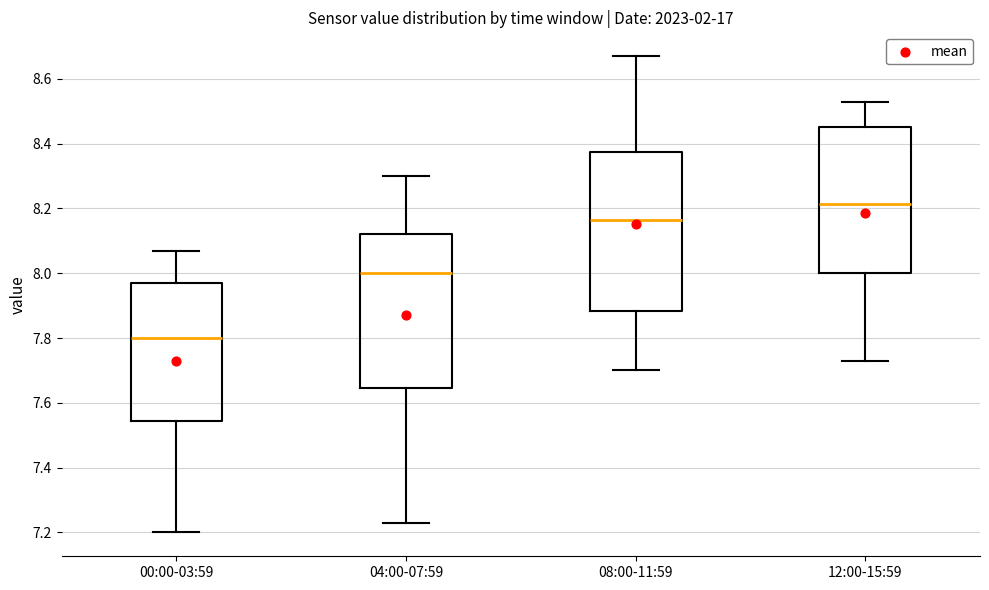

Where does the lower whisker of the box for 08:00-11:59 end on the y-axis? The values are not printed on the chart, so give them approximately, as read against the axis.

7.70